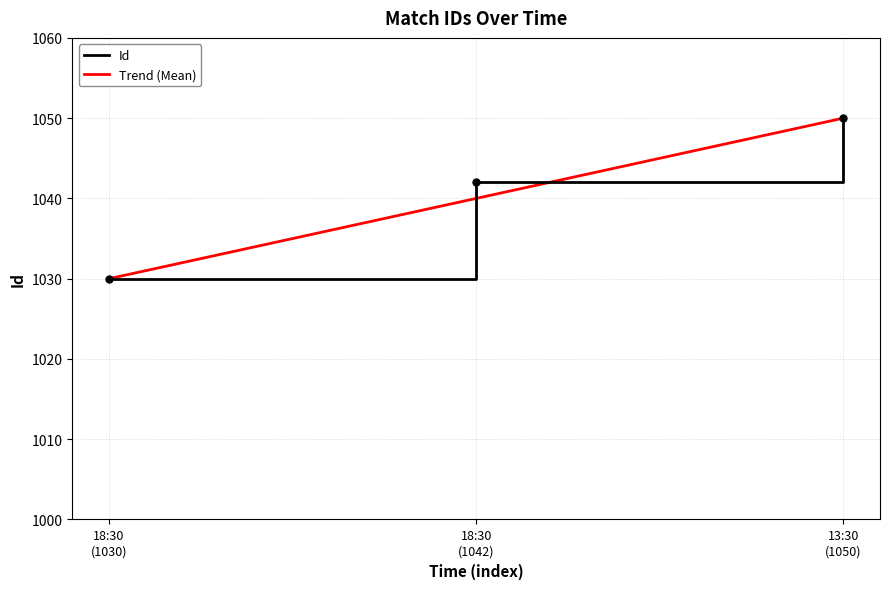

What are all the series names shown in the legend?

Id, Trend (Mean)